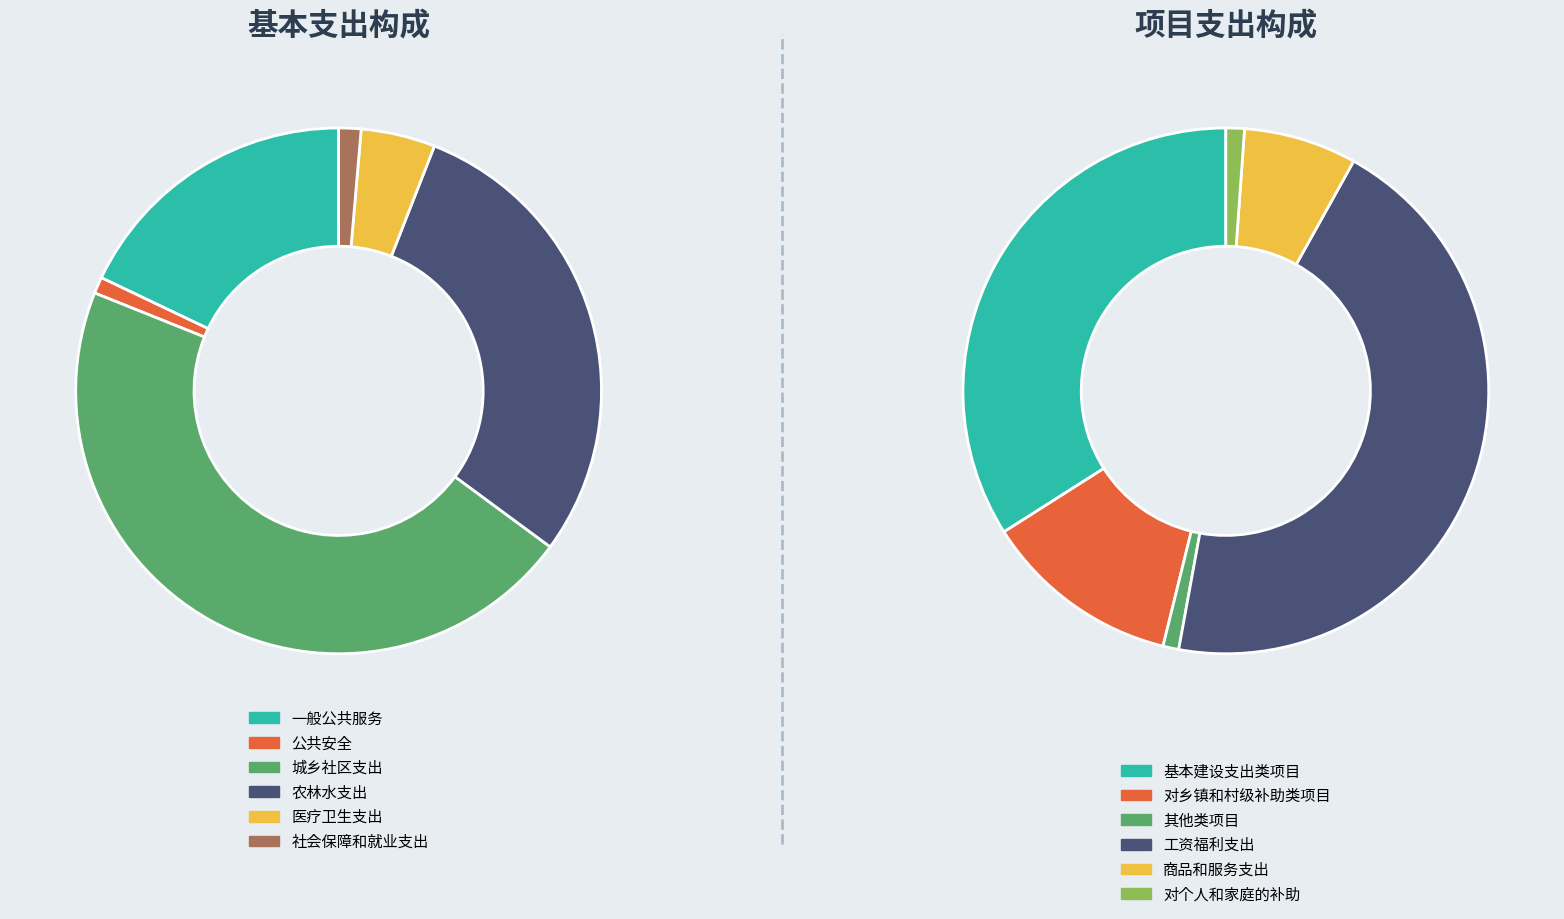

Which category has the smallest portion of the pie?

公共安全